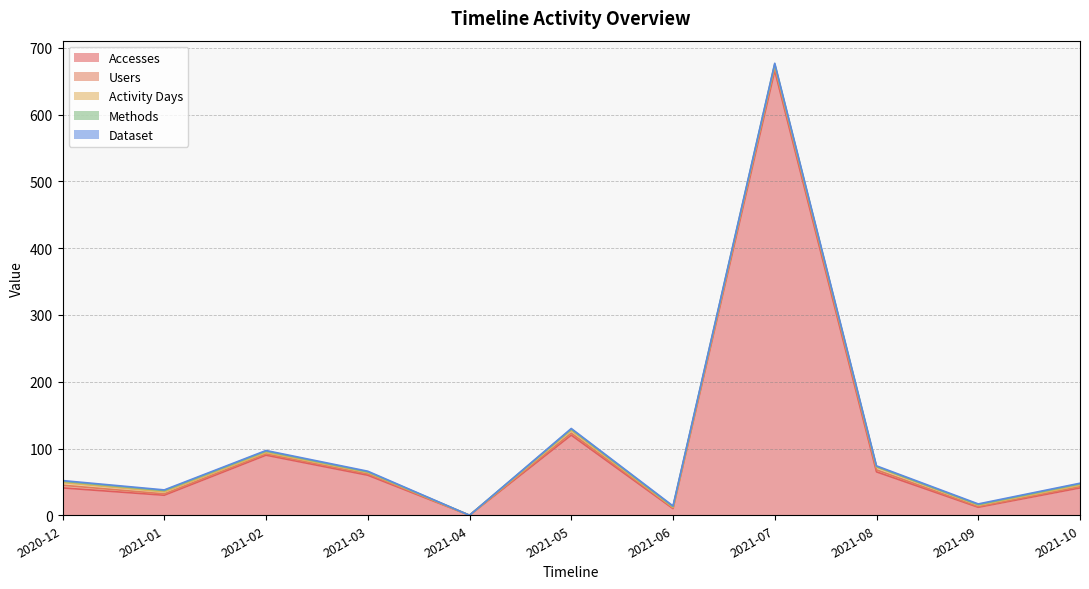

True or false: Activity Days has more than 2 points higher than both neighbors.

False